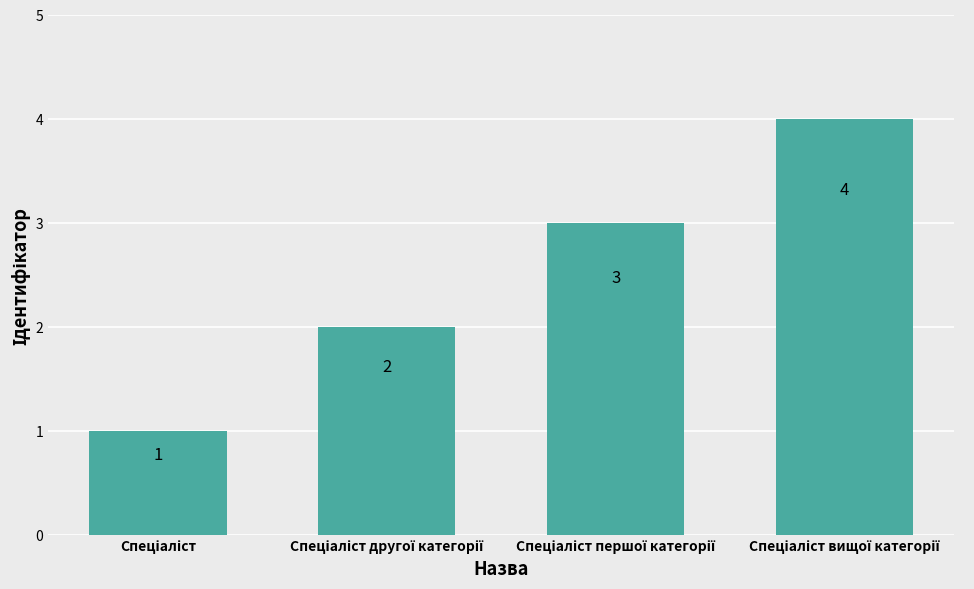

Count the number of data series in this chart.

1